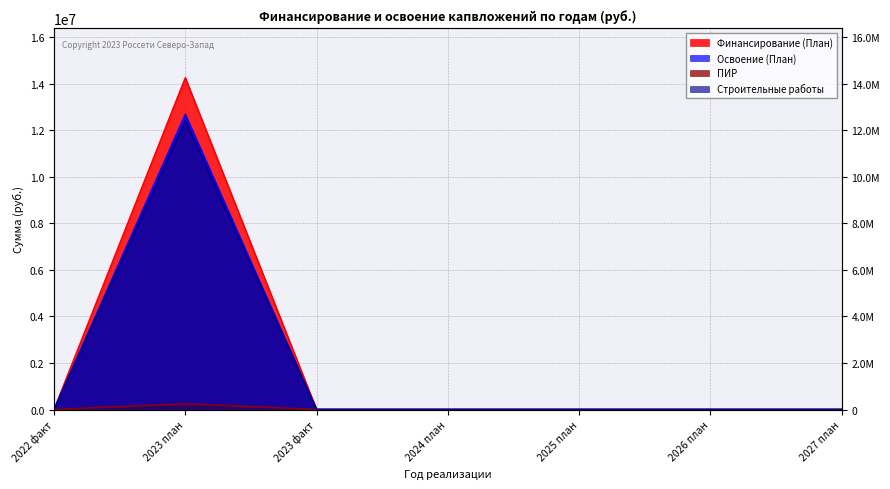

At how many categories does at least one series exceed 5246496?

1